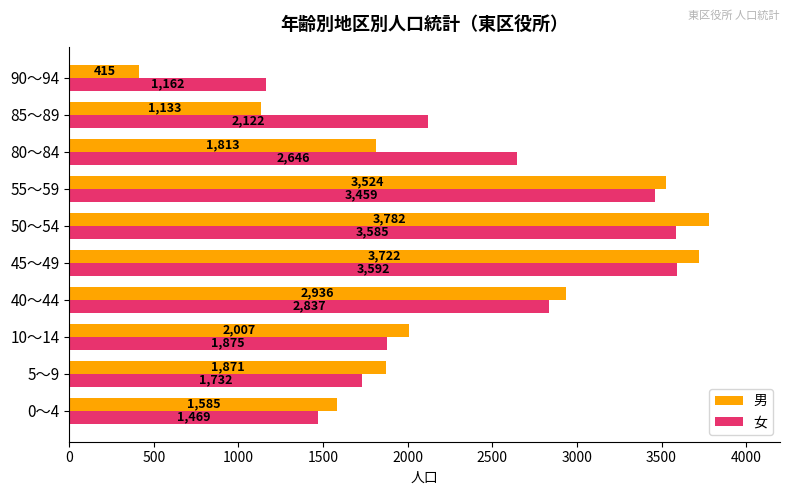

At which category is the sum across all series the highest?

50～54